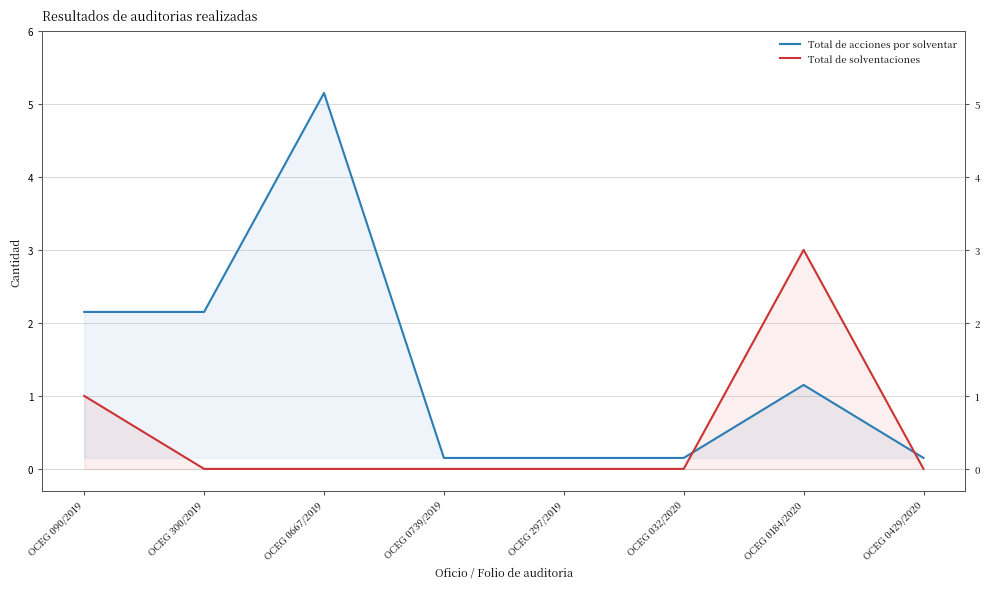

Rank the series by their average value, from highest to lowest.

Total de acciones por solventar, Total de solventaciones